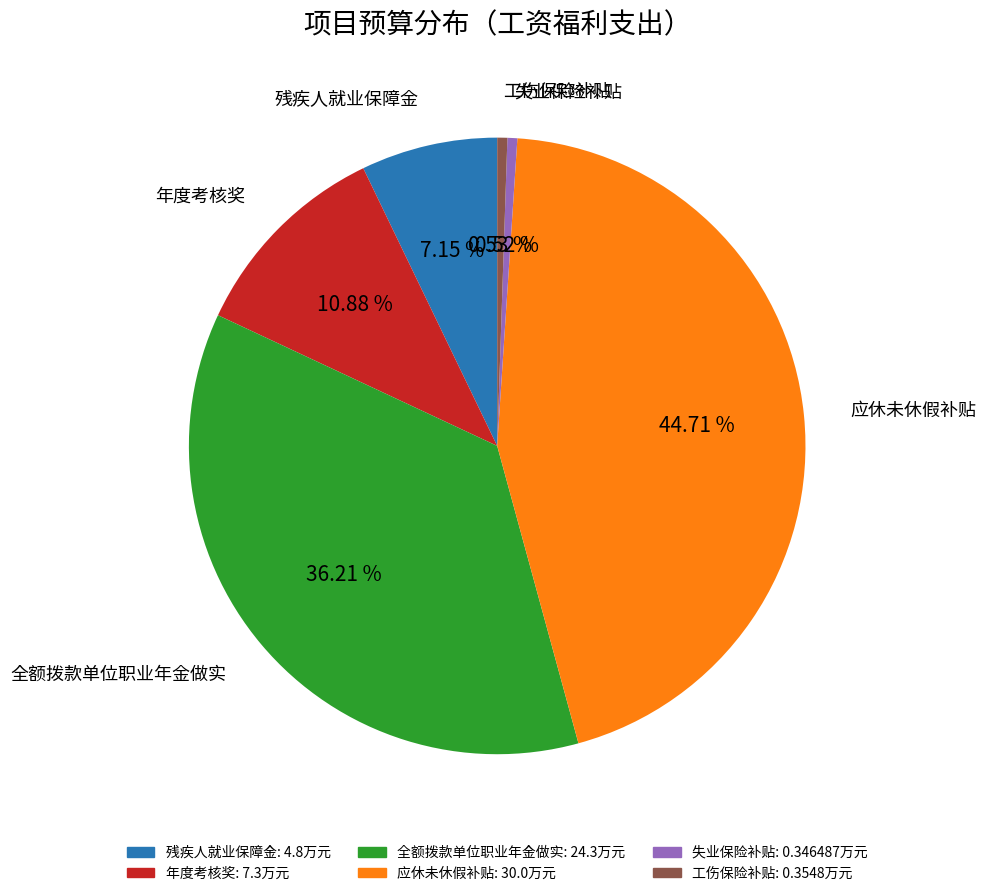

True or false: 应休未休假补贴 accounts for 45% of the total.

True